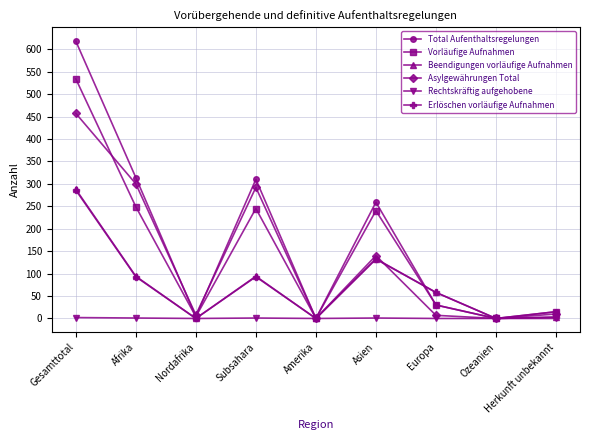

What are all the series names shown in the legend?

Total Aufenthaltsregelungen, Vorläufige Aufnahmen, Beendigungen vorläufige Aufnahmen, Asylgewährungen Total, Rechtskräftig aufgehobene, Erlöschen vorläufige Aufnahmen